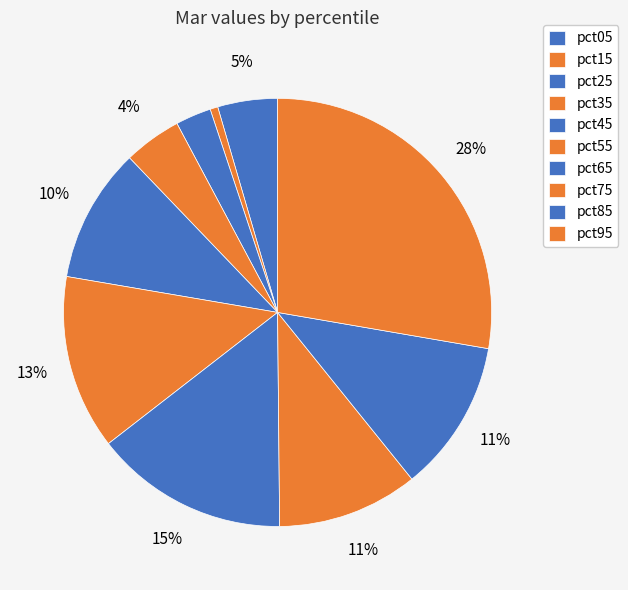

Rank the categories by value from highest to lowest.

pct95, pct65, pct55, pct85, pct75, pct45, pct05, pct35, pct25, pct15